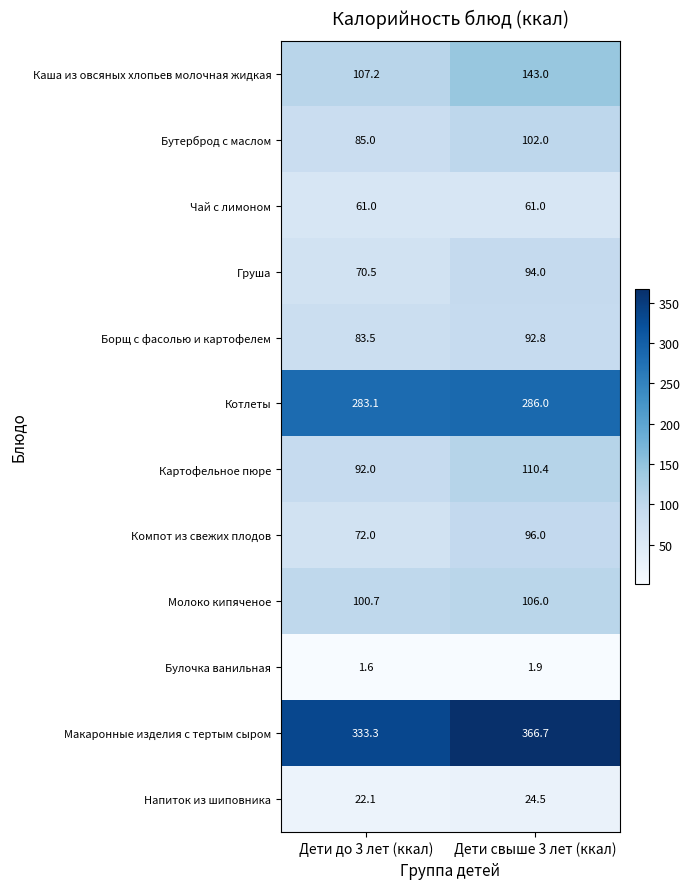

What is the sum of all Груша values?

164.5